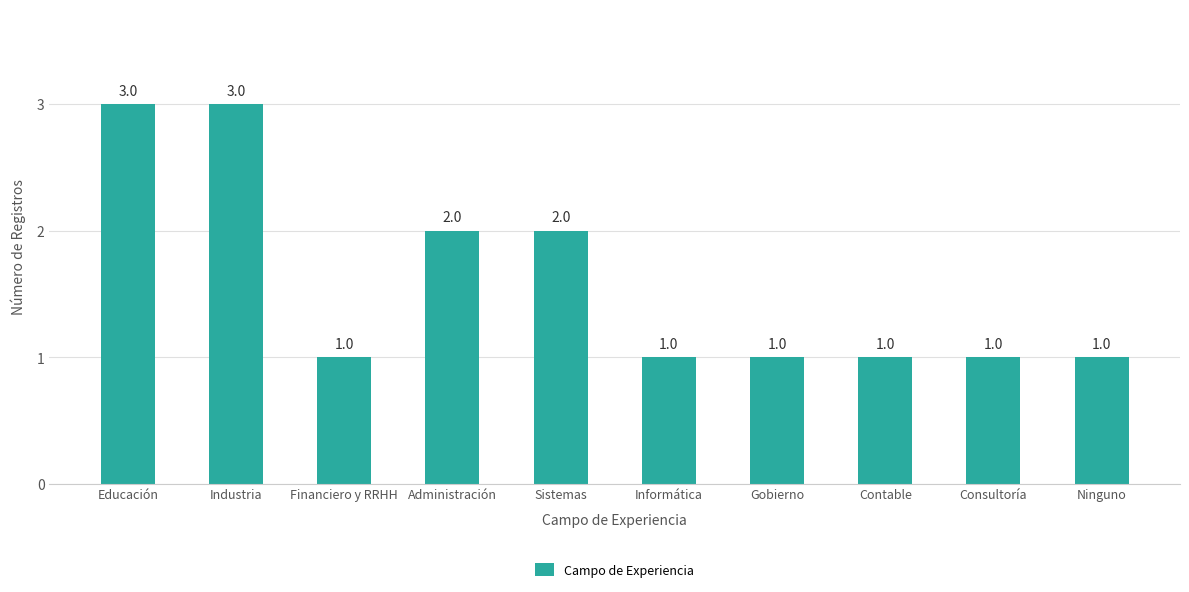

What is the greatest value displayed?

3